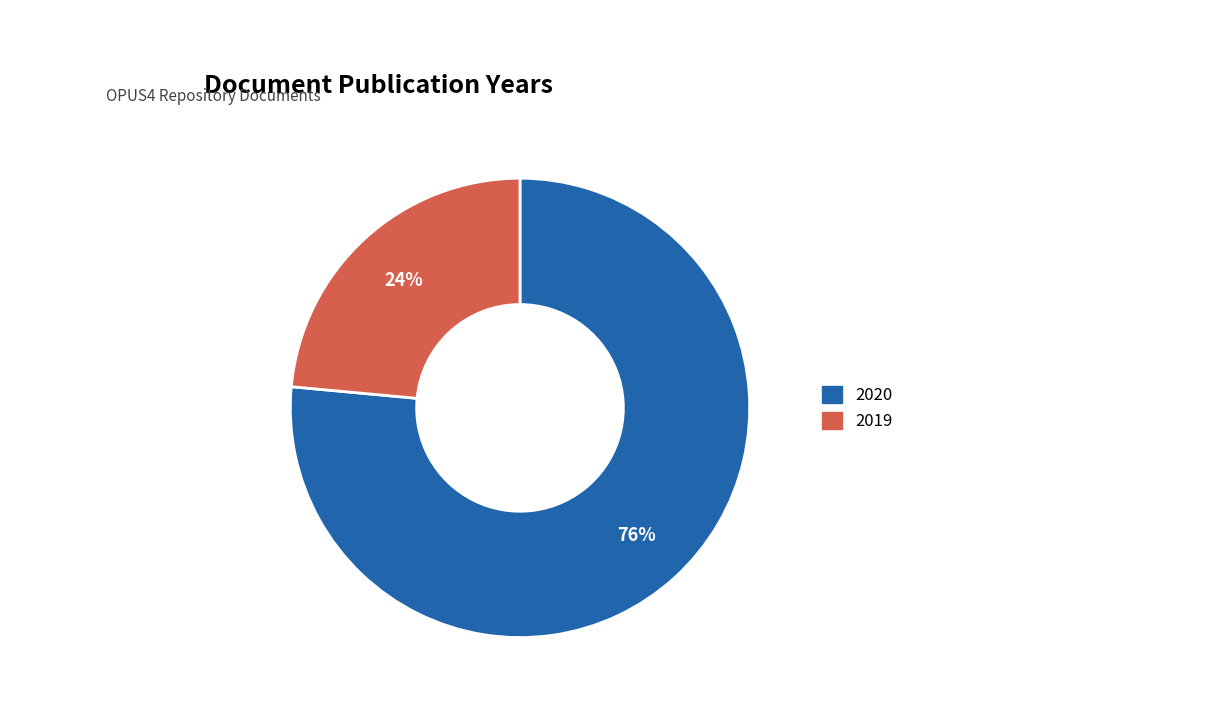

The 2020 slice represents 63% of the pie. True or false?

False